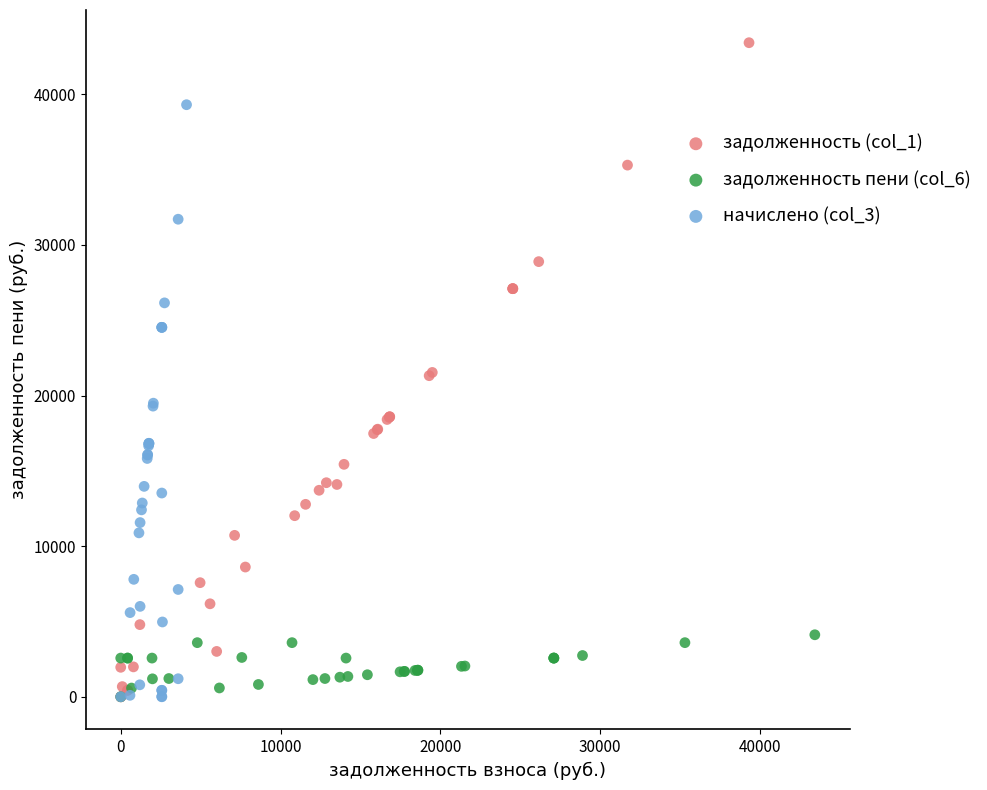

Which series reaches the maximum Y coordinate?

задолженность (col_1)